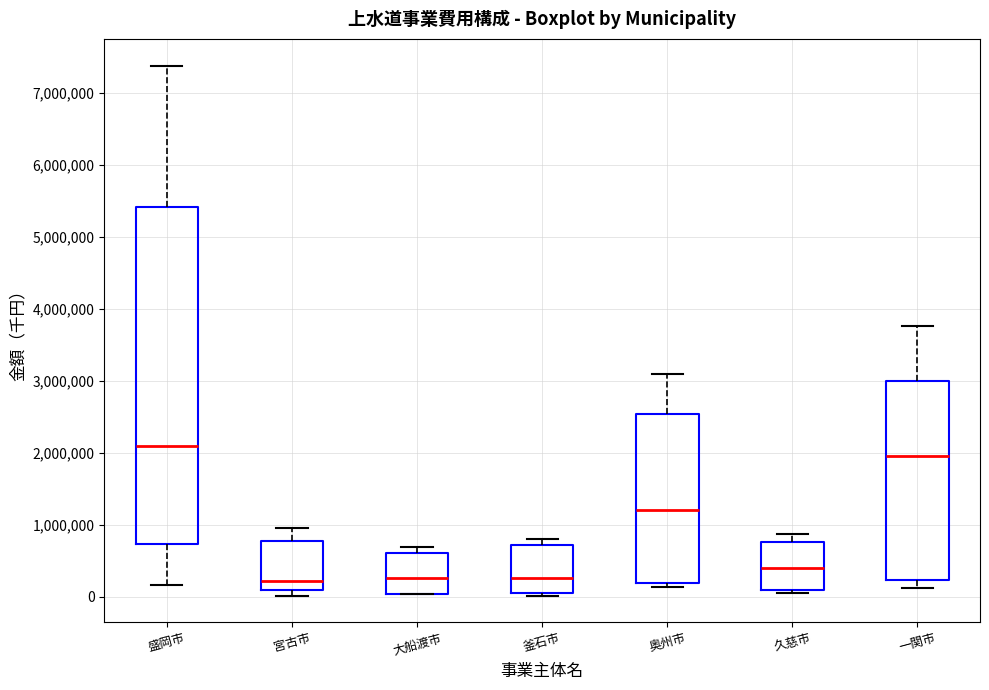

Reading left to right, read every box against the y-axis: the position of its median line, the range the box covers, and the ends of its whiskers. The values are not printed on the chart, so give them approximately, as read against the axis.

盛岡市: median 2100000, box 700000 to 5400000, whiskers 200000 to 7400000
宮古市: median 200000, box 100000 to 800000, whiskers 0 to 1000000
大船渡市: median 300000, box 0 to 600000, whiskers 0 to 700000
釜石市: median 300000, box 100000 to 700000, whiskers 0 to 800000
奥州市: median 1200000, box 200000 to 2500000, whiskers 100000 to 3100000
久慈市: median 400000, box 100000 to 800000, whiskers 100000 (just below the box's lower edge) to 900000
一関市: median 2000000, box 200000 to 3000000, whiskers 100000 to 3800000